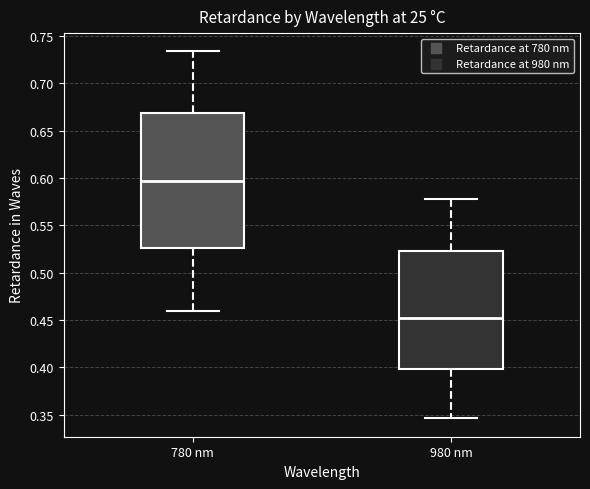

Reading left to right, transcribe this box plot: for each box, give where its median line is, the range the box spans, and where its two whiskers end, as read against the y-axis. The values are not printed on the chart, so give them approximately, as read against the axis.

780 nm: median 0.595, box 0.525 to 0.670, whiskers 0.460 to 0.735
980 nm: median 0.450, box 0.400 to 0.525, whiskers 0.345 to 0.575